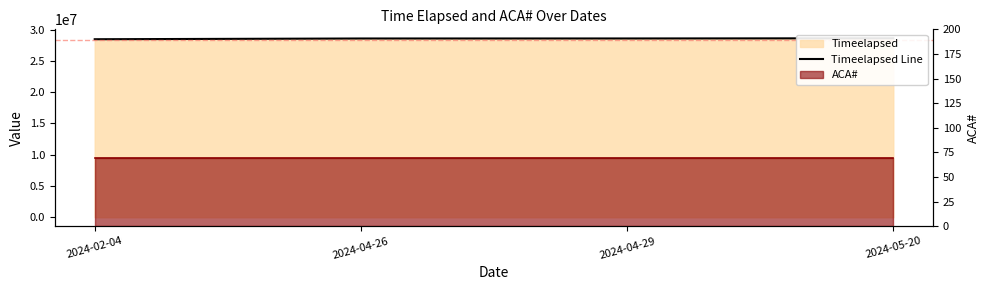

True or false: Timeelapsed Line has more than 1 points higher than both neighbors.

False